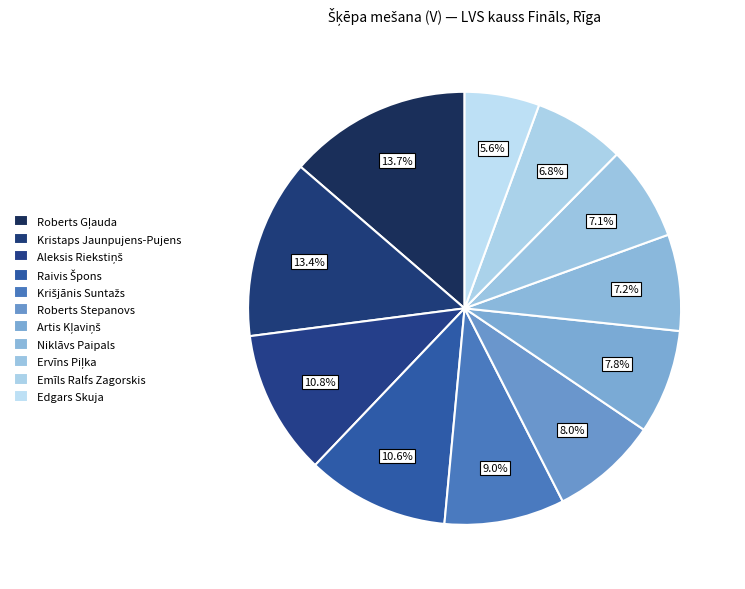

How many segments does this pie chart have?

11